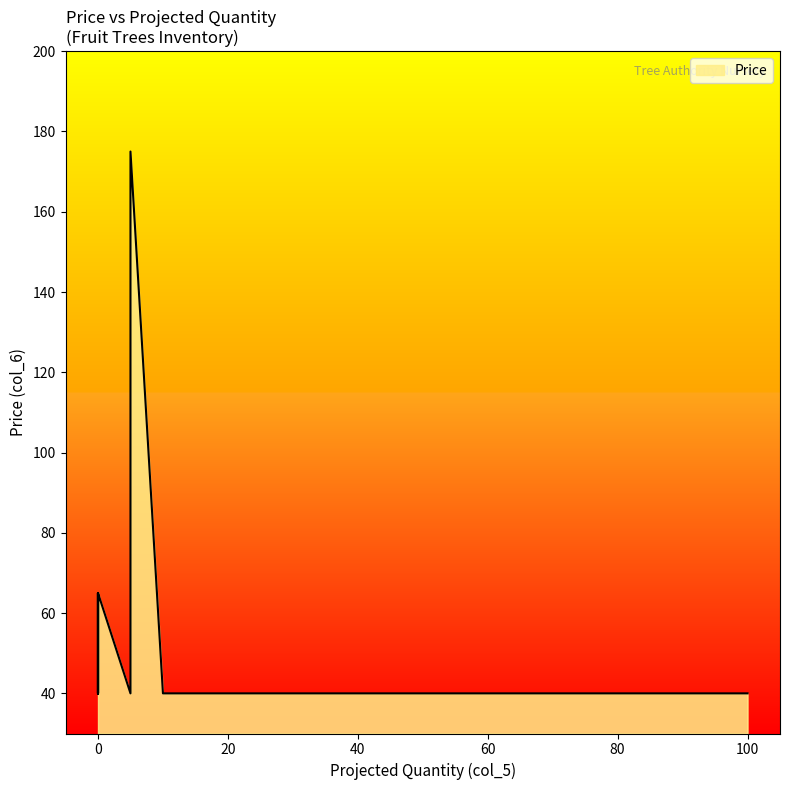

The value at 100 is 40. True or false?

True